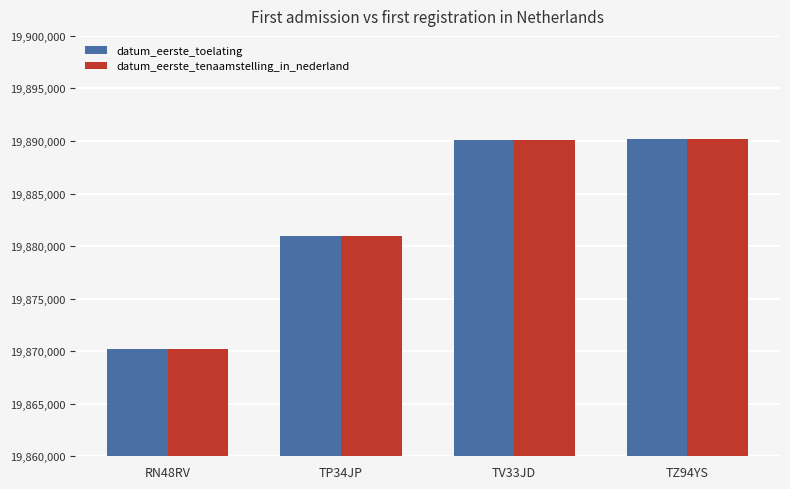

Does the chart contain stacked bars?

No